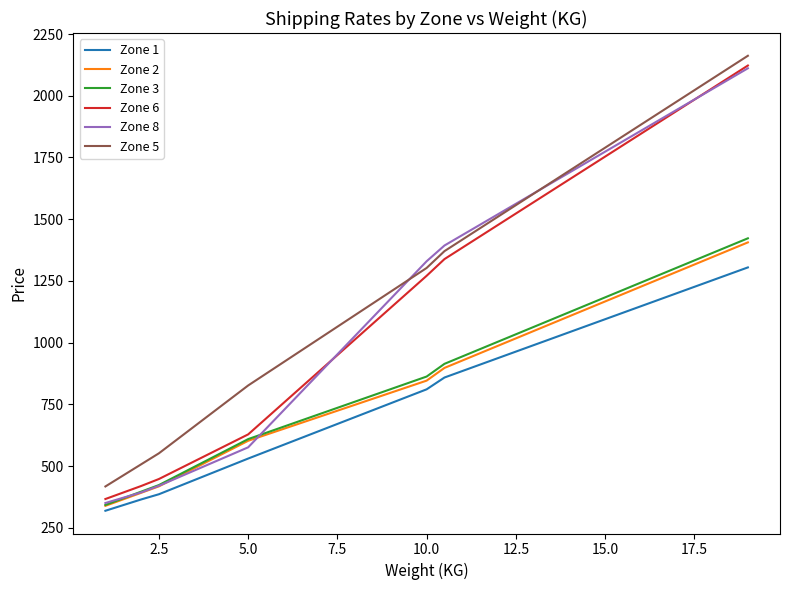

Which series has the largest range (max minus min)?

Zone 8